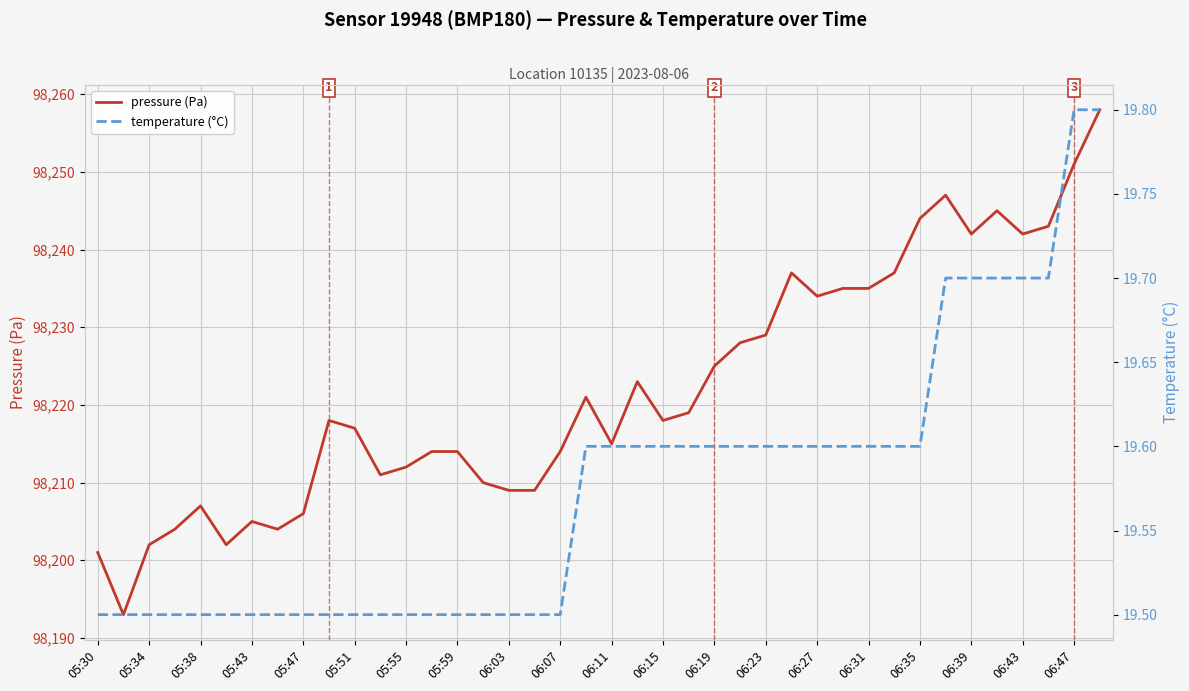

The pressure (Pa) series shows 25426 at 05:38. True or false?

False